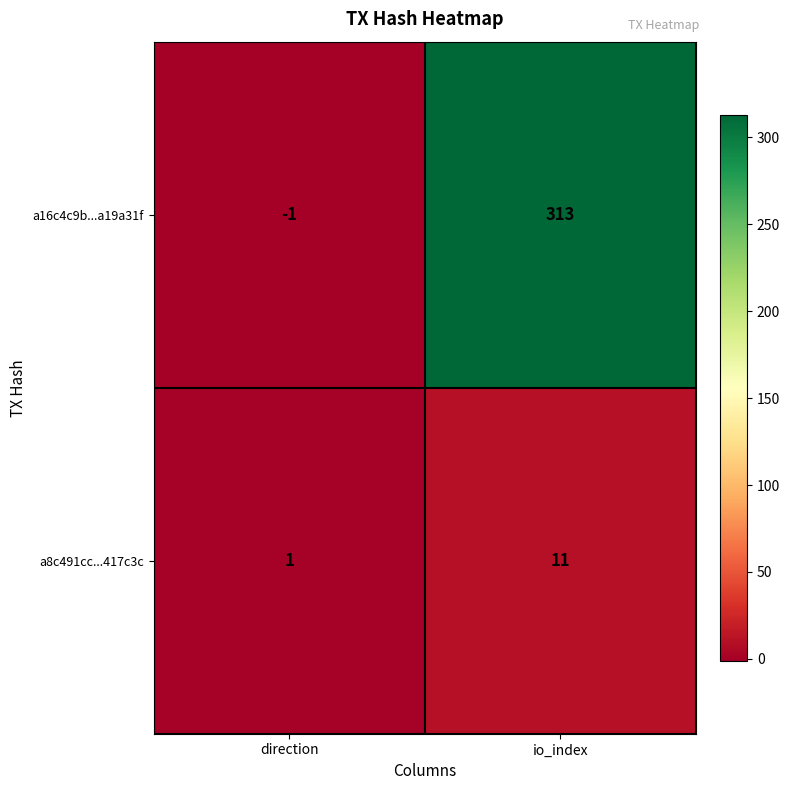

Which series has the largest range (max minus min)?

a16c4c9b...a19a31f